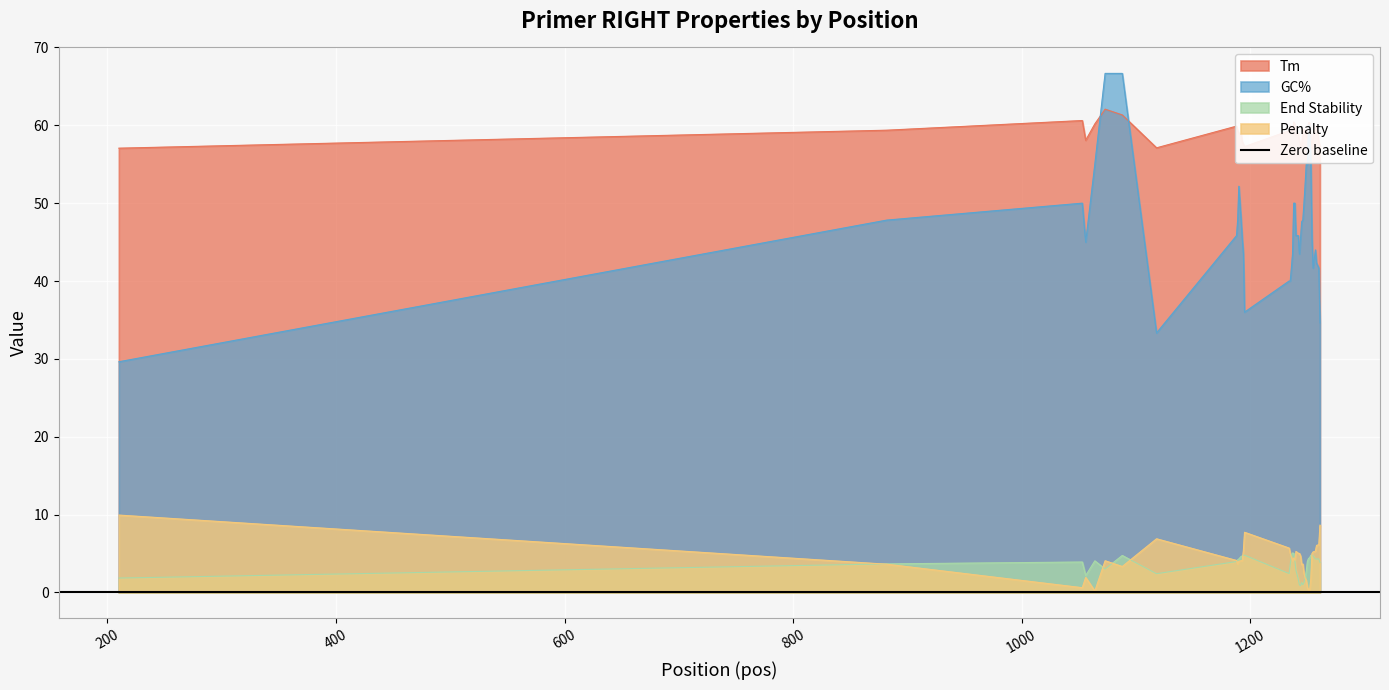

Reading left to right, list all the values displayed in this chart.

GC%: 29.6	47.8	50.0	45.0	55.0	66.7	66.7	33.3	45.8	47.8	52.2	47.8	45.5	43.5	36.0	40.0	40.0	41.7	43.5	50.0	50.0	45.8	45.8	43.5	45.5	47.6	47.8	50.0	52.4	55.0	55.0	60.0	60.0	55.0	45.5	41.7	44.0	42.3	41.7	34.6
Tm: 57.1	59.4	60.6	58.1	60.2	62.1	61.3	57.1	59.9	59.3	59.0	58.9	57.9	57.6	57.3	59.3	60.0	59.5	58.9	60.4	60.1	58.7	59.0	58.0	57.3	57.4	59.3	59.5	59.1	58.5	59.4	60.3	60.3	58.2	57.0	58.8	59.7	60.0	57.9	57.4
Penalty: 9.9	3.6	0.6	1.9	0.2	4.1	3.3	6.9	4.1	3.7	4.0	4.1	4.1	5.4	7.7	5.7	5.0	4.5	4.1	4.4	4.1	5.3	5.0	5.0	4.7	3.6	3.7	2.5	1.9	1.5	0.6	0.3	0.3	1.8	5.0	5.2	5.3	6.0	6.1	8.7
End Stability: 1.9	3.7	3.9	2.2	4.1	3.0	4.8	2.4	4.0	4.2	4.3	4.6	4.7	4.8	4.8	2.4	3.6	4.8	5.1	5.0	4.1	2.9	1.7	1.0	0.9	1.3	1.0	1.3	1.9	2.7	4.0	4.4	4.5	4.8	4.8	4.7	4.3	4.3	4.3	3.9